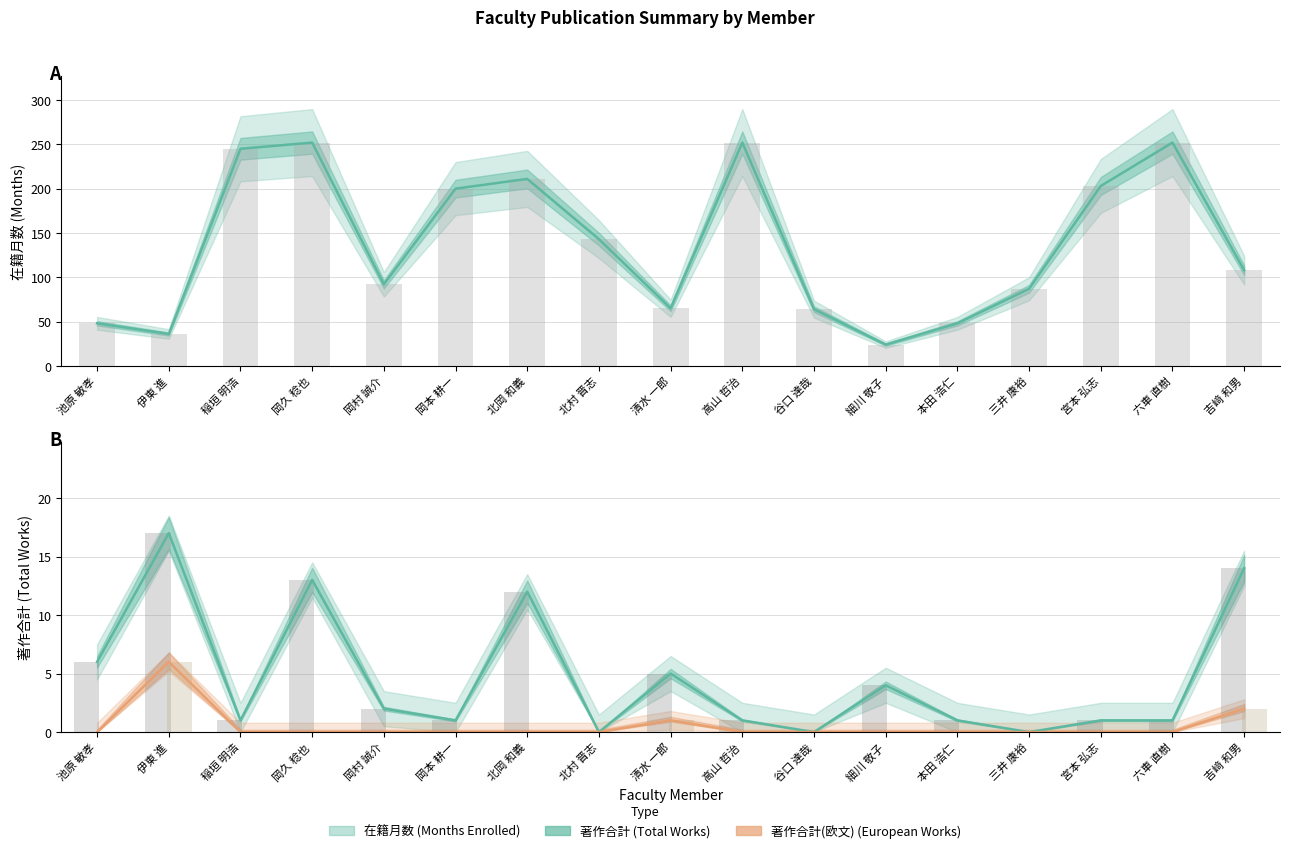

What is the difference between the second highest and minimum values in the 在籍月数 series?

228